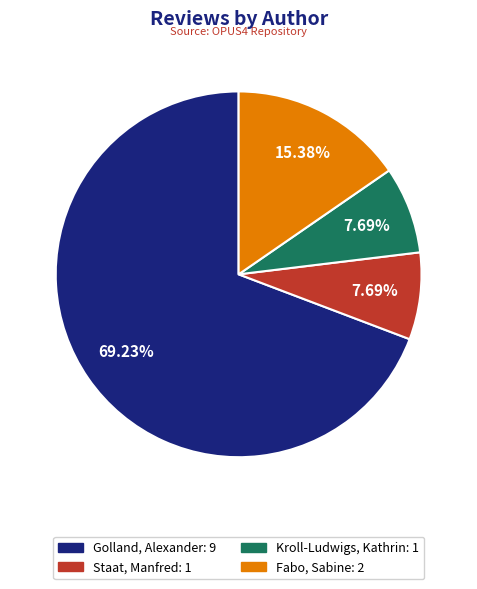

How many slices are in this pie chart?

4